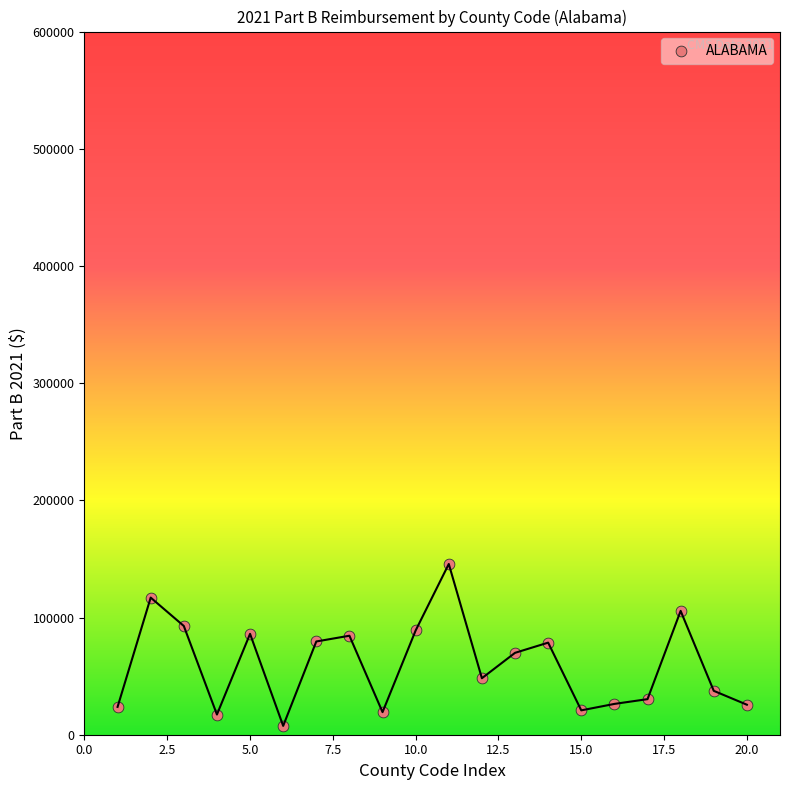

What is the range of X values (max minus min)?

19.0